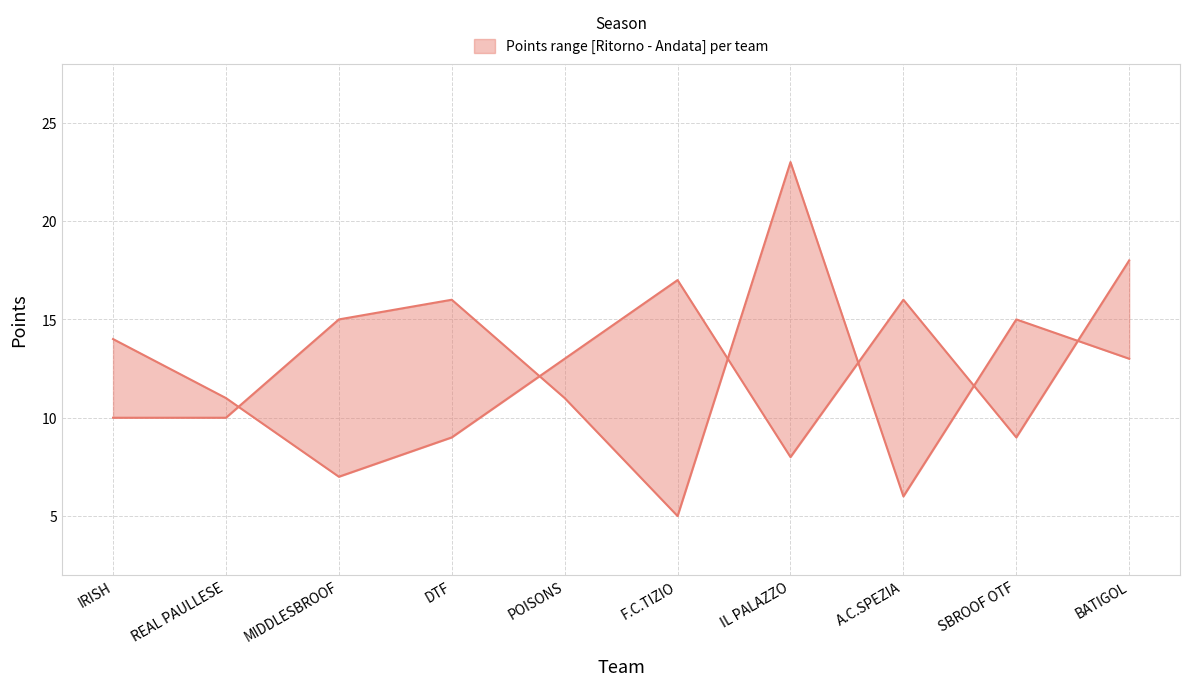

Count the number of categories in the chart.

10